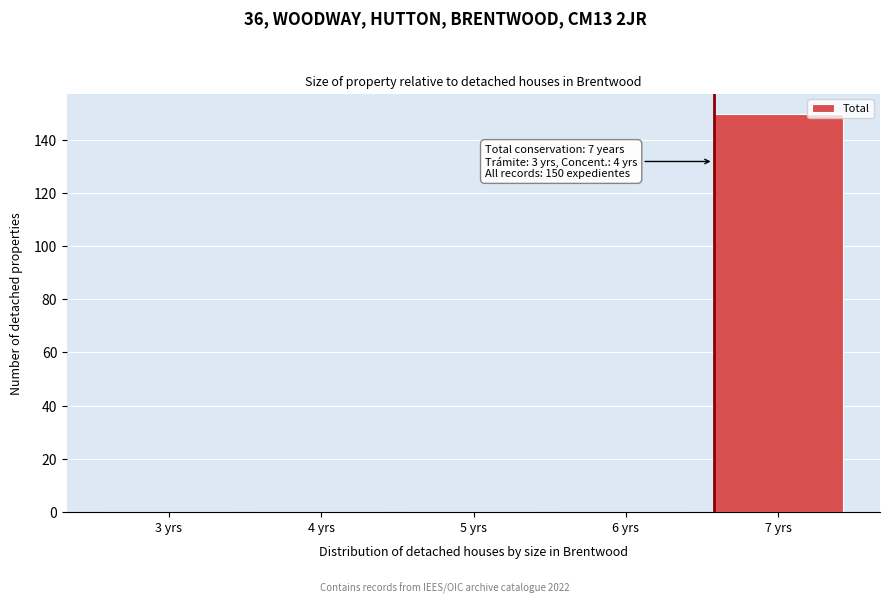

Reading right to left, transcribe all the data shown in this chart.

7 yrs=150	6 yrs=0	5 yrs=0	4 yrs=0	3 yrs=0